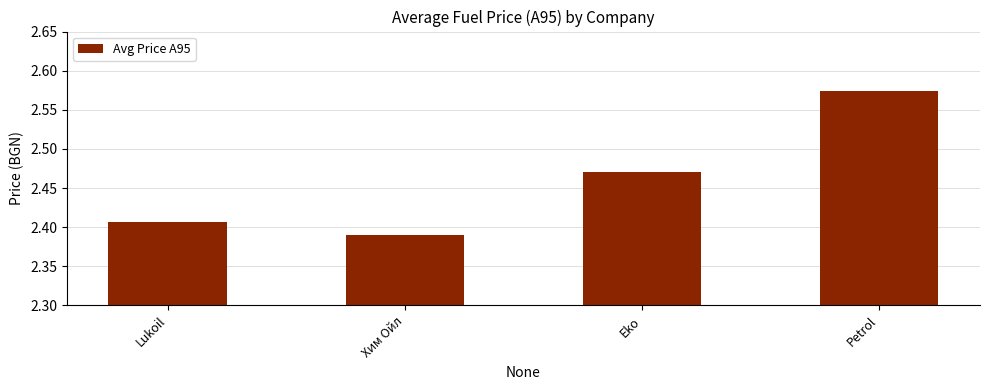

How many distinct data groups are displayed?

1